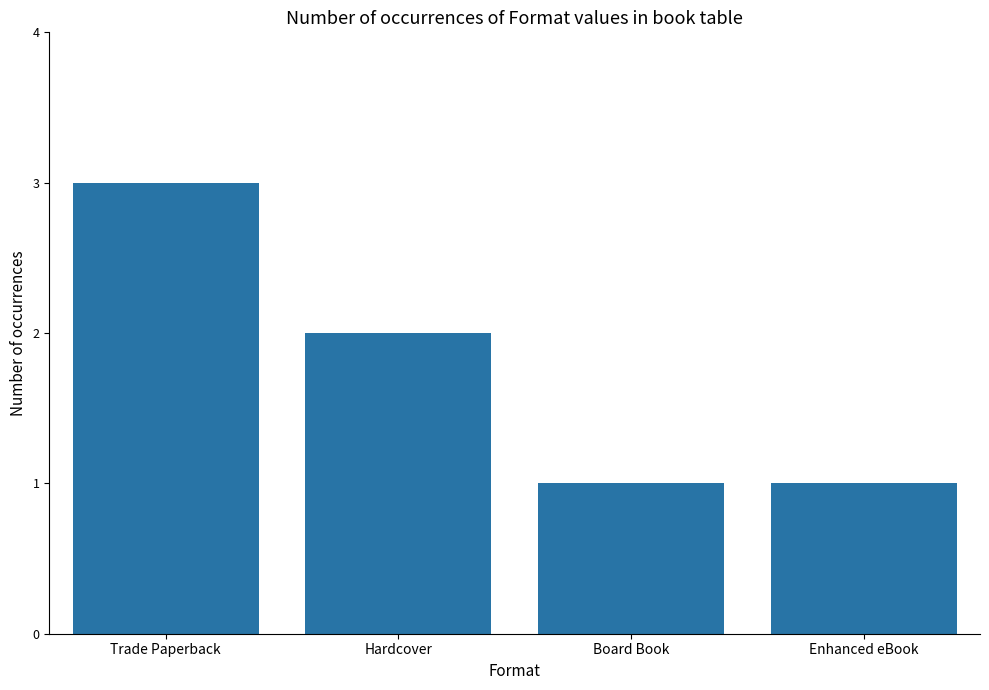

Reading left to right, transcribe all the data shown in this chart.

3	2	1	1